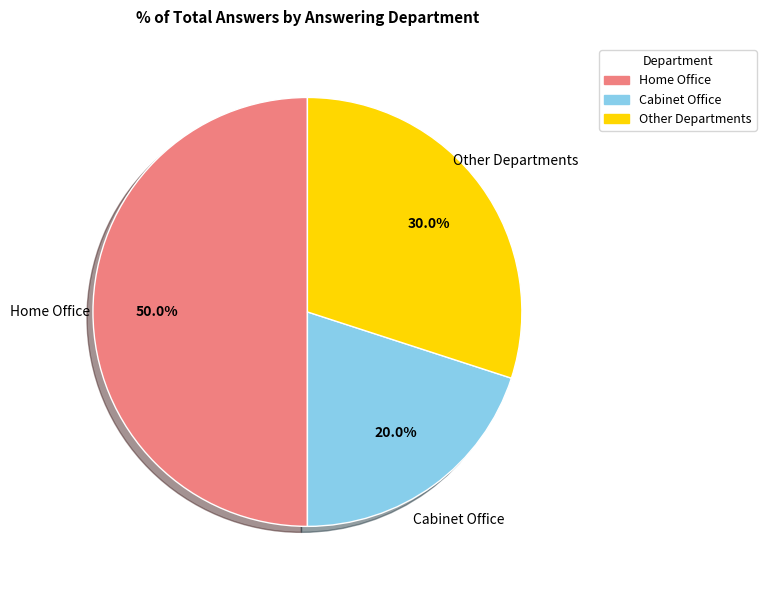

What percentage do Home Office and Cabinet Office together represent?

70.0%